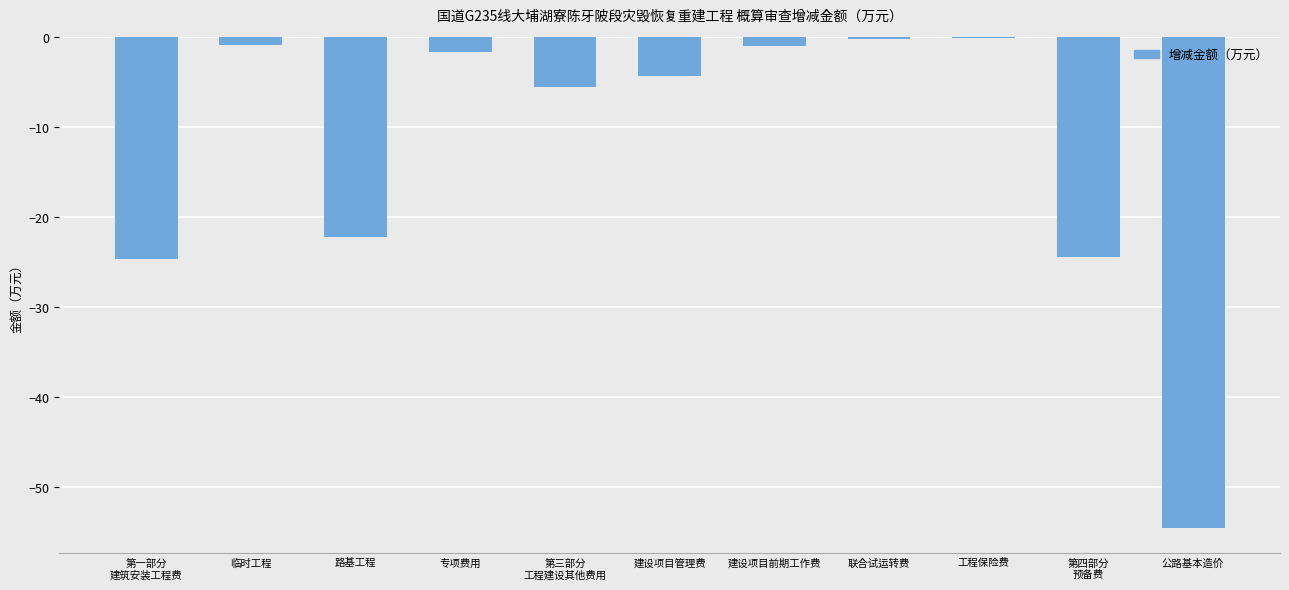

What is the sum of all values?

-139.3